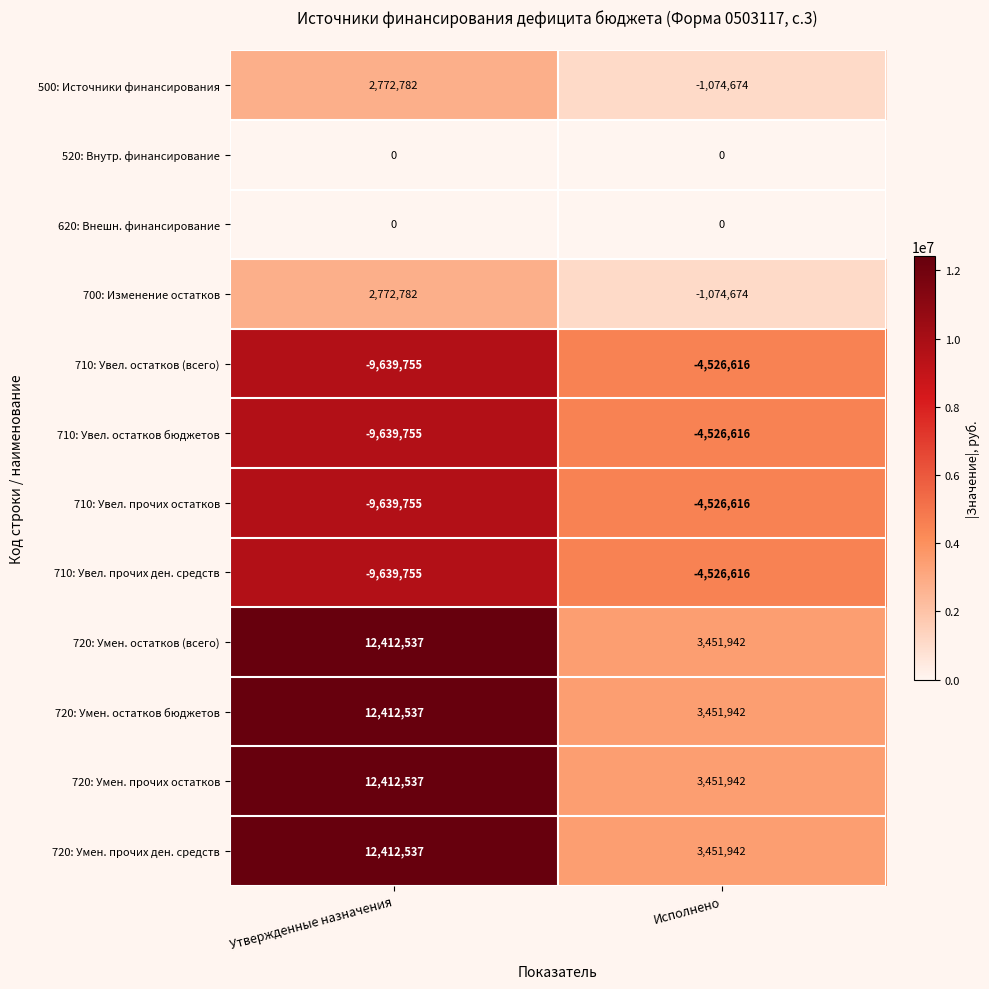

What is the difference between the maximum and minimum values in the 720: Умен. прочих остатков series?

8960595